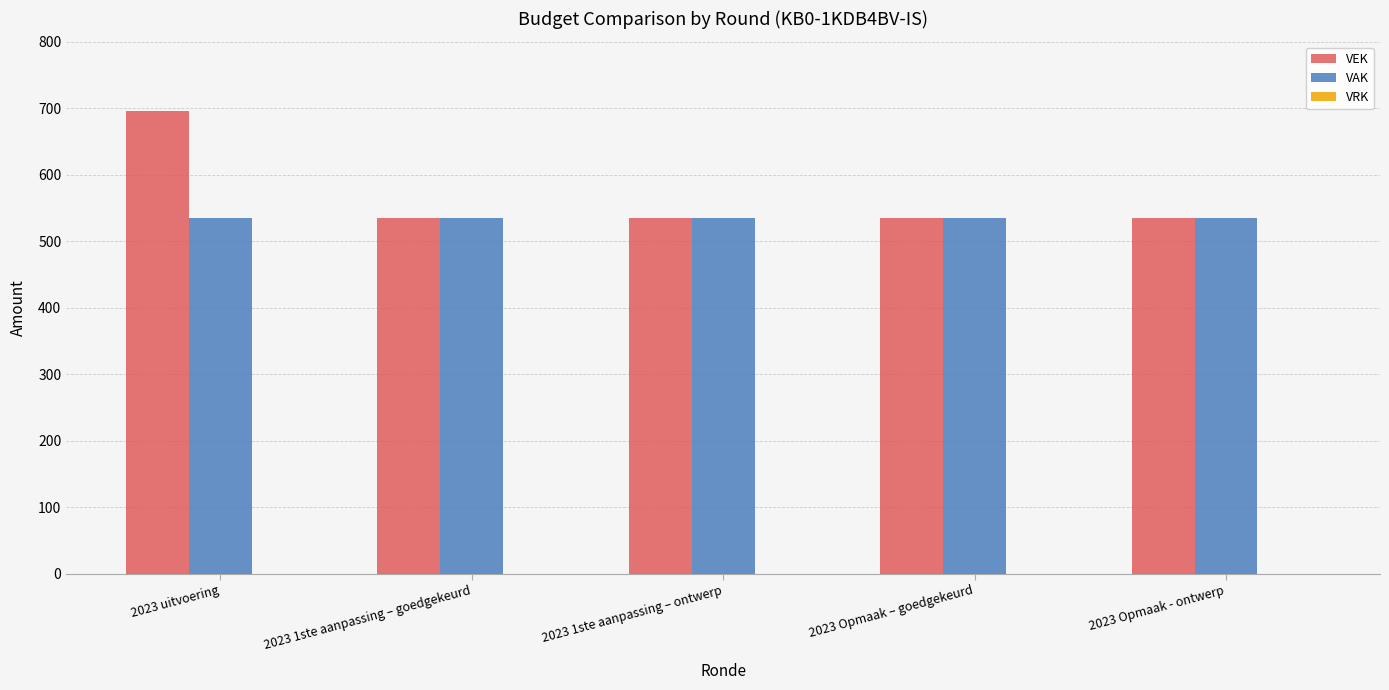

What is the spread (max minus min) of values at 2023 Opmaak - ontwerp?

0